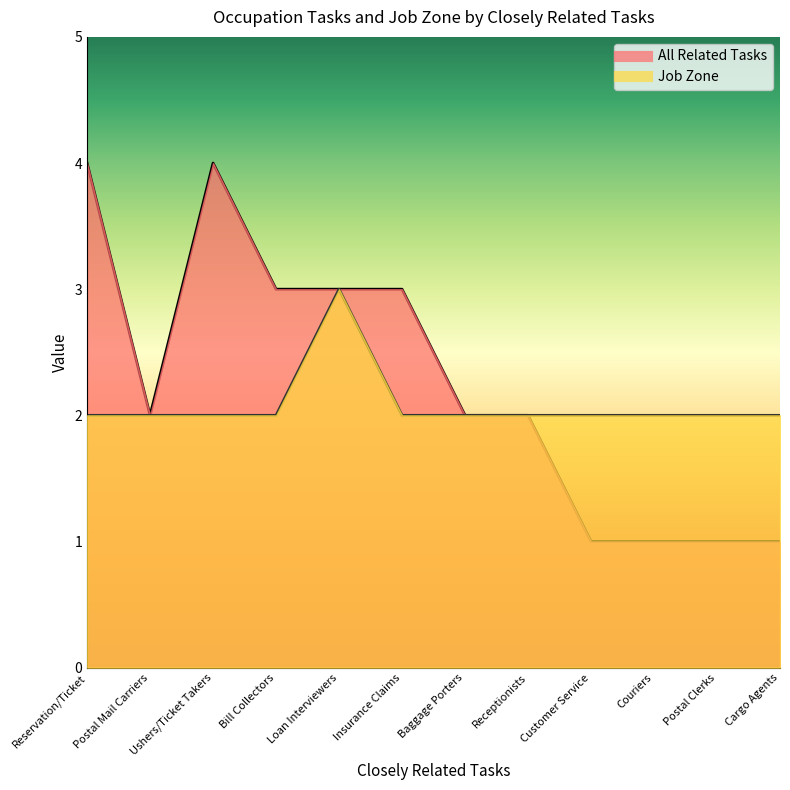

Read the Job Zone value at Ushers/Ticket Takers.

2